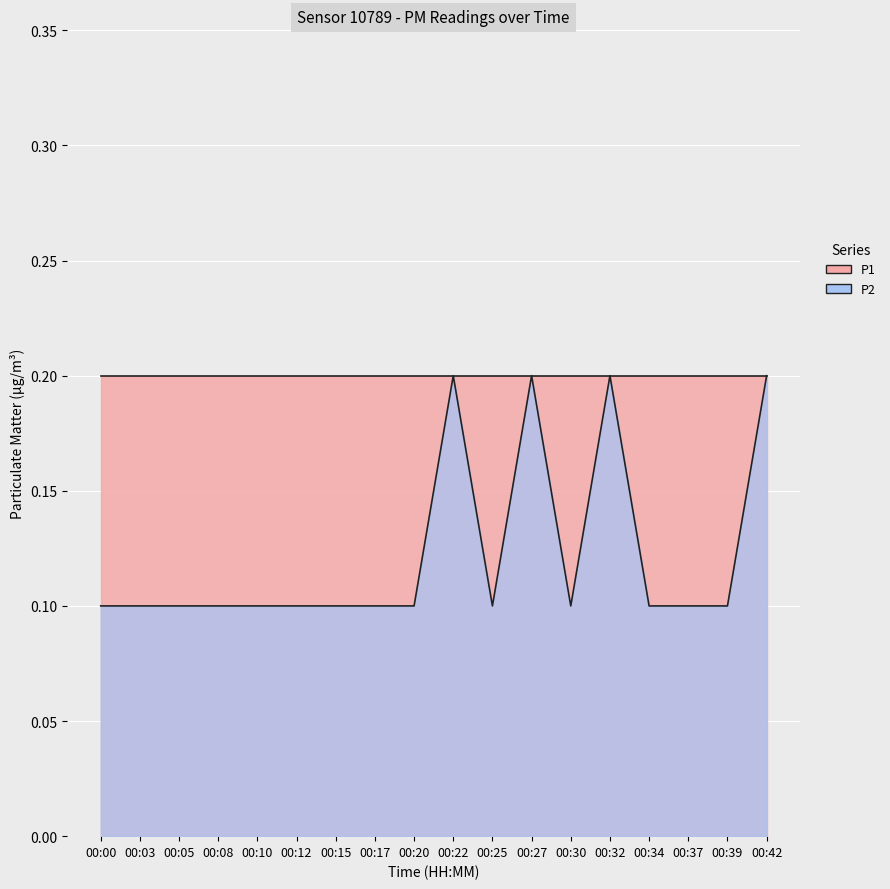

Where is the first local minimum?

00:25